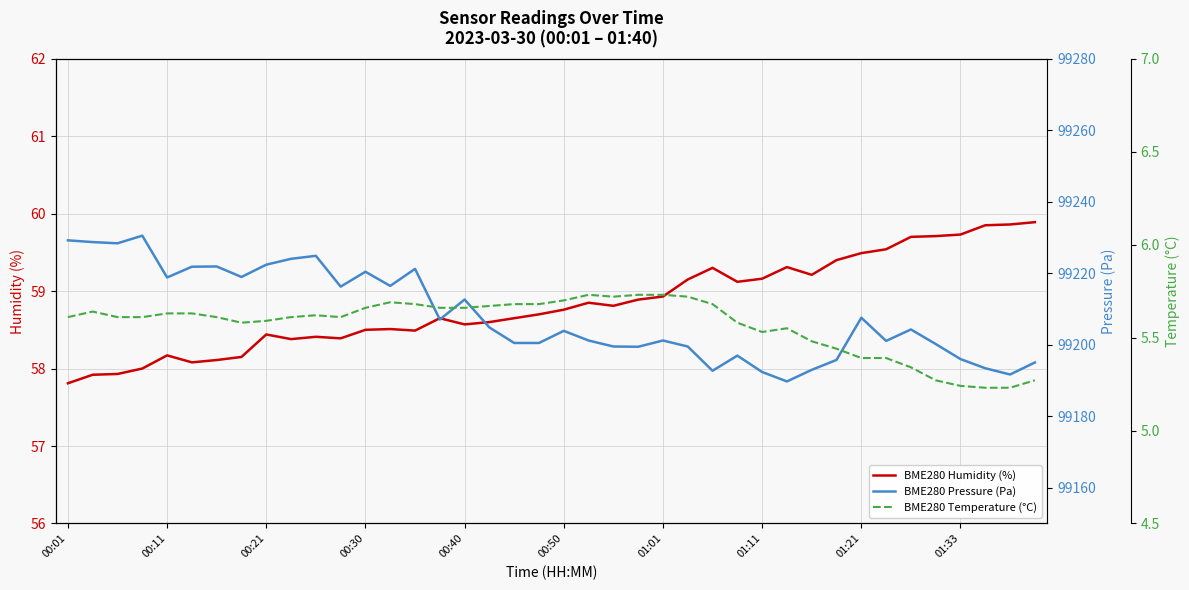

True or false: BME280 Humidity (%) and BME280 Temperature (°C) cross at least once.

False